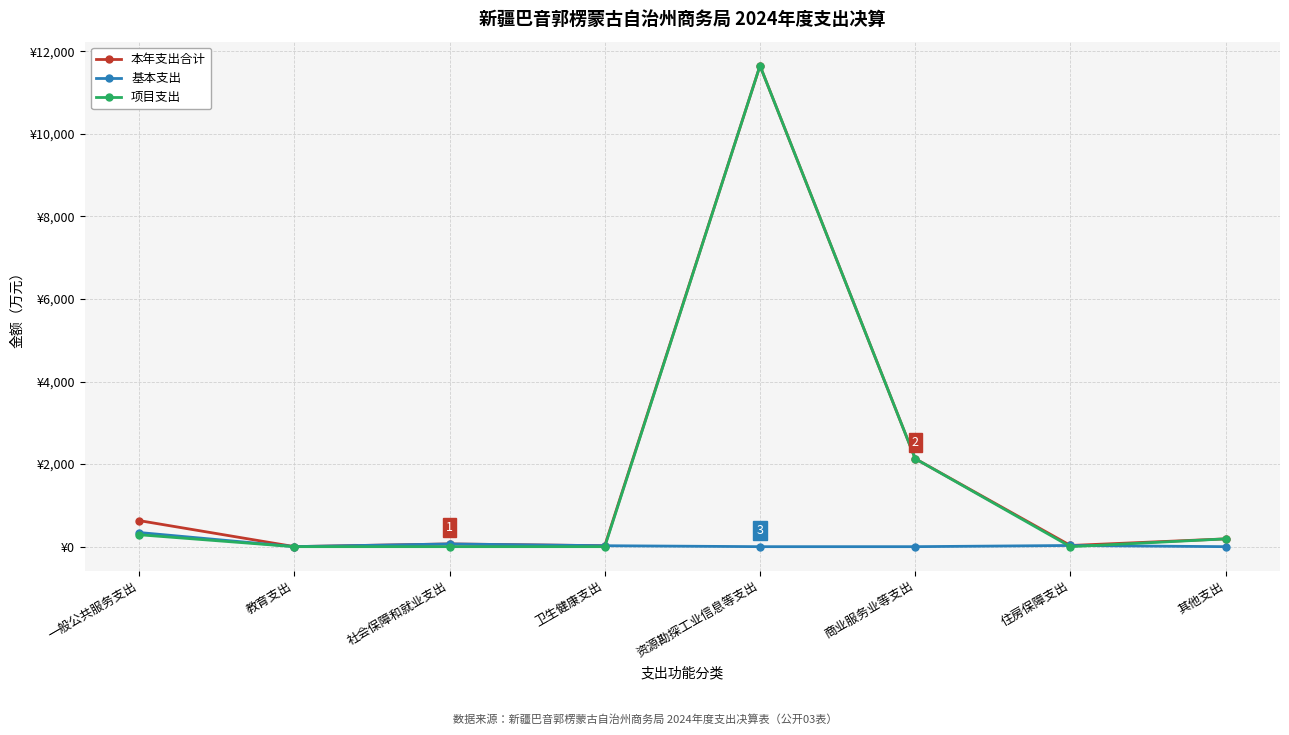

Does the chart have visible grid lines?

Yes